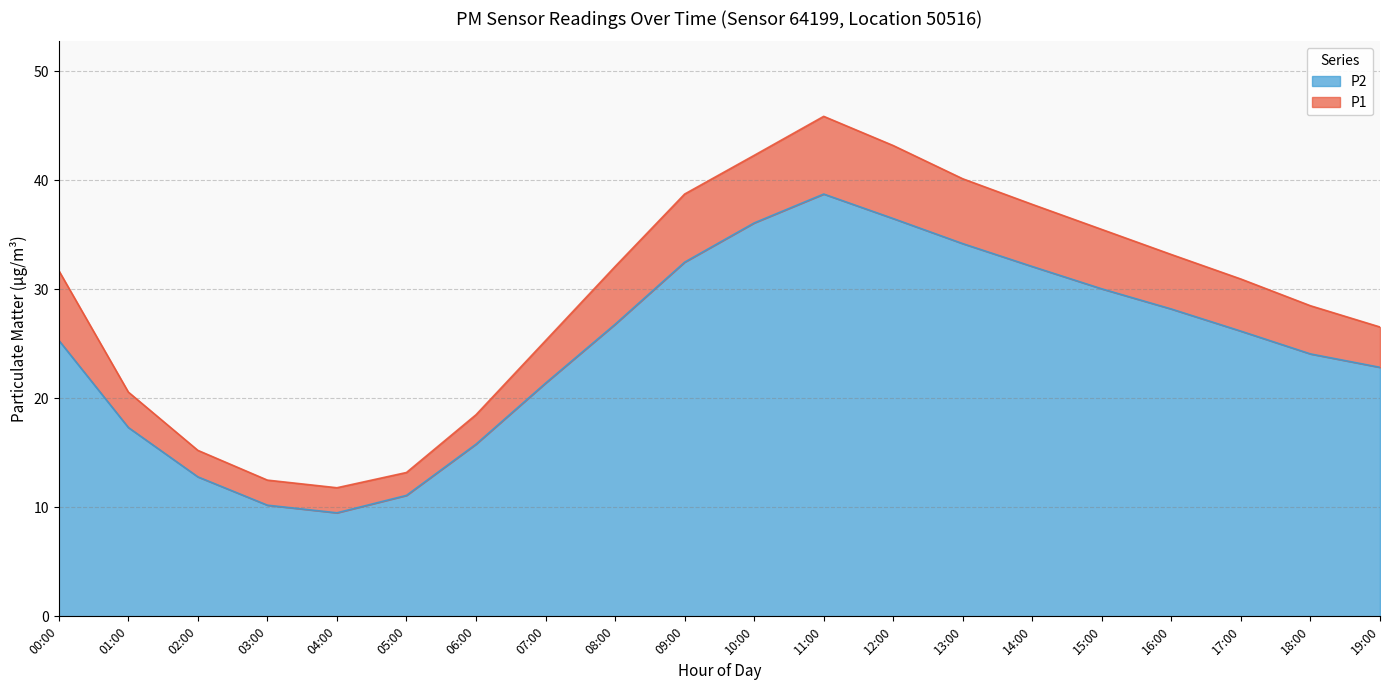

Rank the categories by P2 value from highest to lowest.

11:00, 12:00, 10:00, 13:00, 09:00, 14:00, 15:00, 16:00, 08:00, 17:00, 00:00, 18:00, 19:00, 07:00, 01:00, 06:00, 02:00, 05:00, 03:00, 04:00